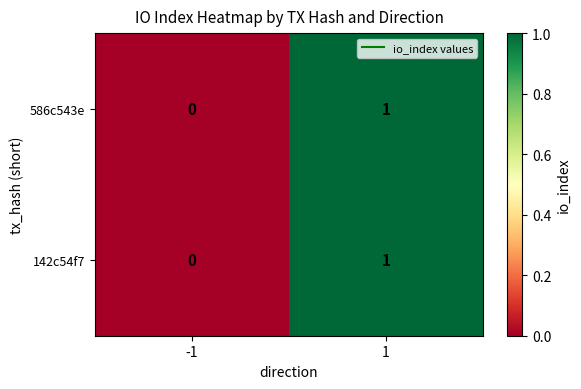

What is the maximum value shown in the chart?

1